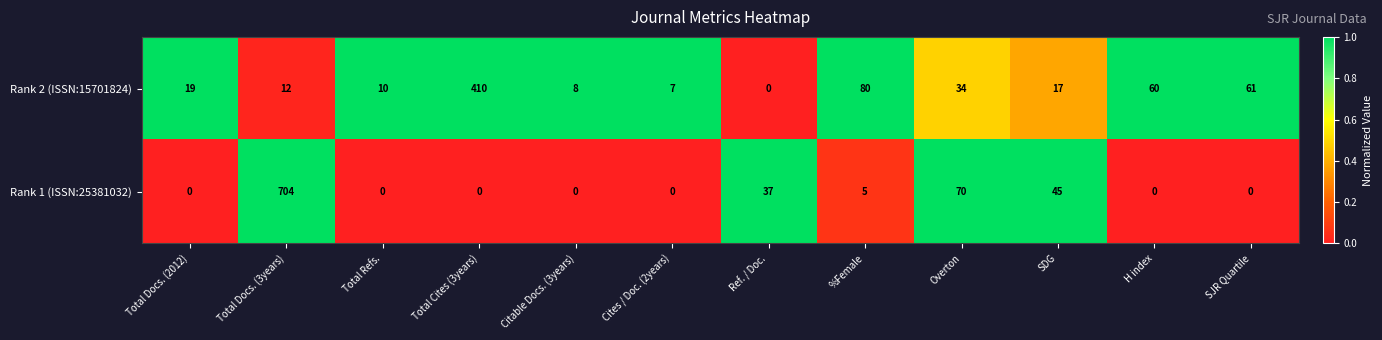

What is the total value across all series at %Female?

85